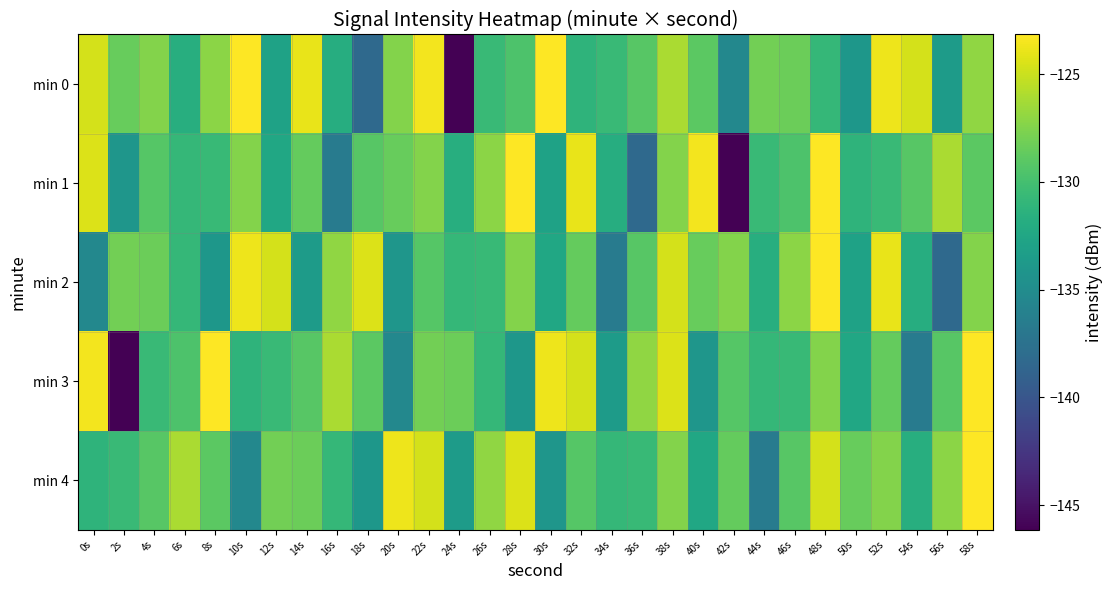

How many categories are shown in the chart?

30